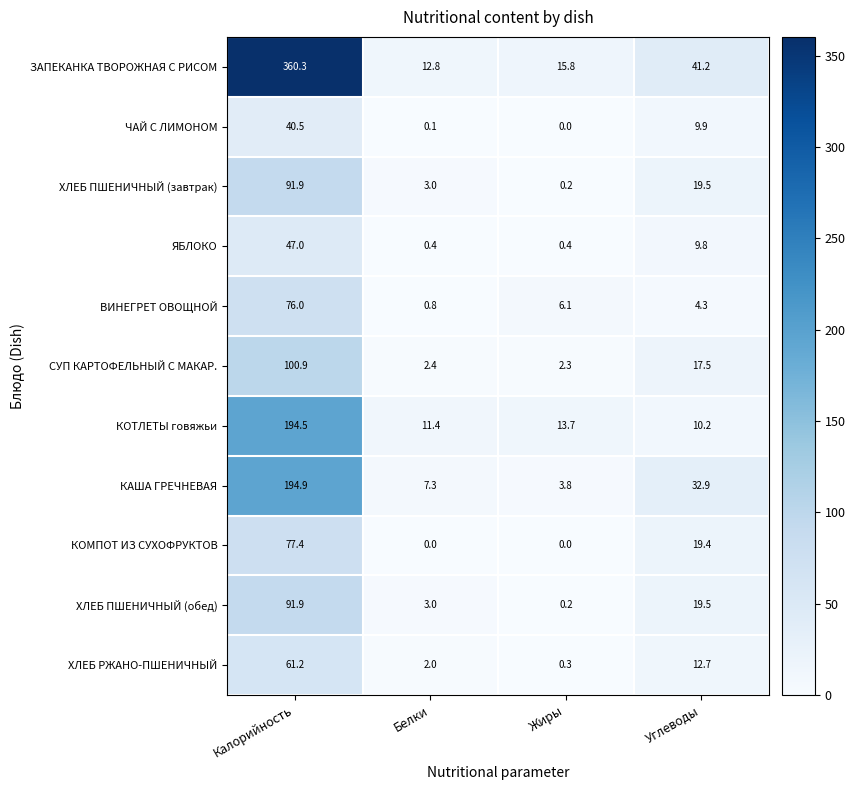

What is the greatest value displayed?

360.3